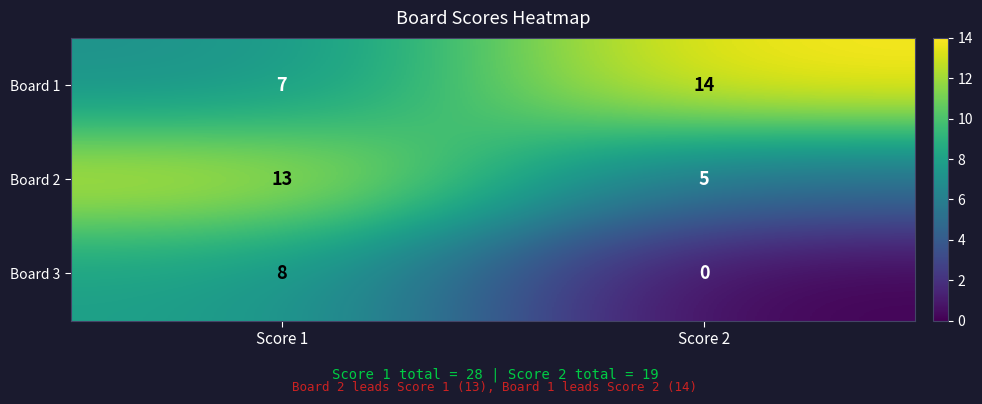

What is the sum of the Board 1 values at Score 1 and Score 2?

21